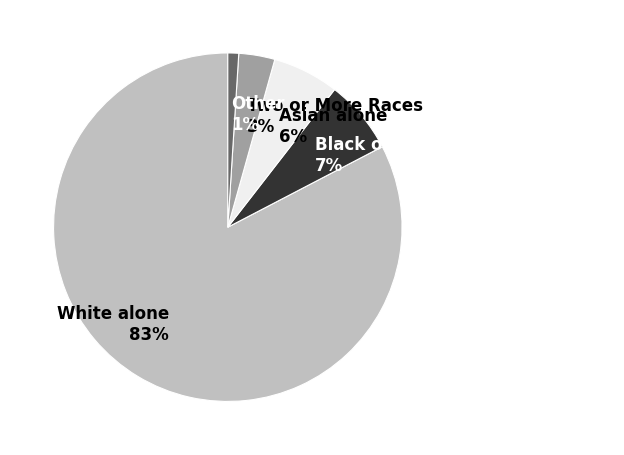

Is there a majority slice in this chart?

Yes